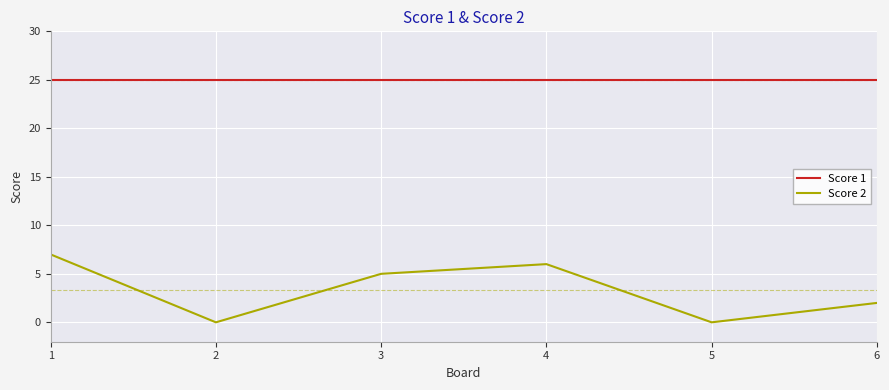

Rank the series at 6 from highest to lowest value.

Score 1, Score 2